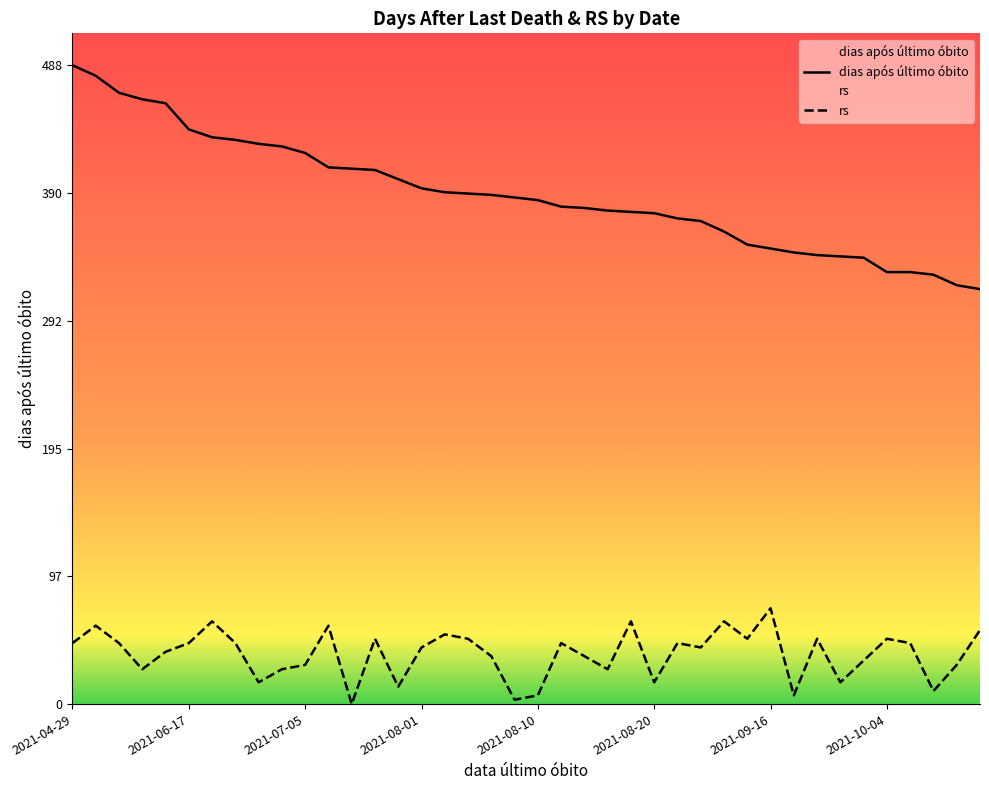

Reading left to right, list all the values displayed in this chart.

dias após último óbito: 488.0	480.0	467.0	462.0	459.0	439.0	433.0	431.0	428.0	426.0	421.0	410.0	409.0	408.0	401.0	394.0	391.0	390.0	389.0	387.0	385.0	380.0	379.0	377.0	376.0	375.0	371.0	369.0	361.0	351.0	348.0	345.0	343.0	342.0	341.0	330.0	330.0	328.0	320.0	317.0
rs: 46.6	59.9	46.6	26.6	39.9	46.6	63.2	46.6	16.6	26.6	29.9	59.9	0.0	49.9	13.3	43.3	53.2	49.9	36.6	3.3	6.7	46.6	36.6	26.6	63.2	16.6	46.6	43.3	63.2	49.9	73.2	6.7	49.9	16.6	33.3	49.9	46.6	10.0	29.9	56.6